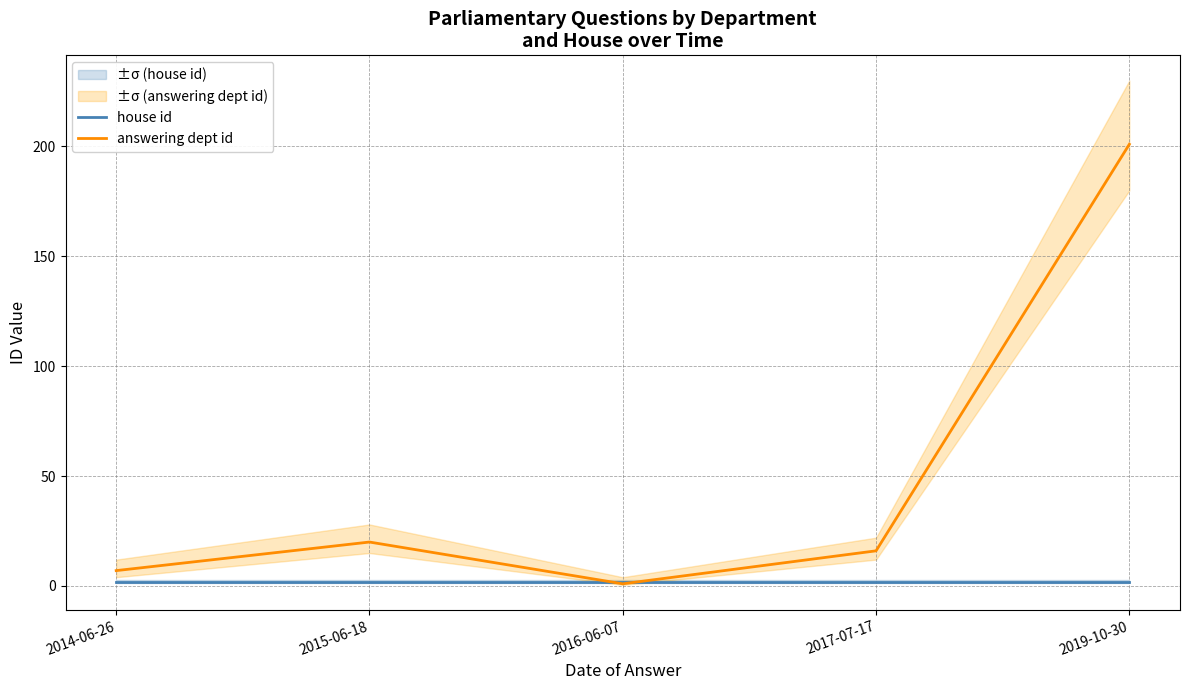

List the labels in order of answering dept id value, largest first.

2019-10-30, 2015-06-18, 2017-07-17, 2014-06-26, 2016-06-07